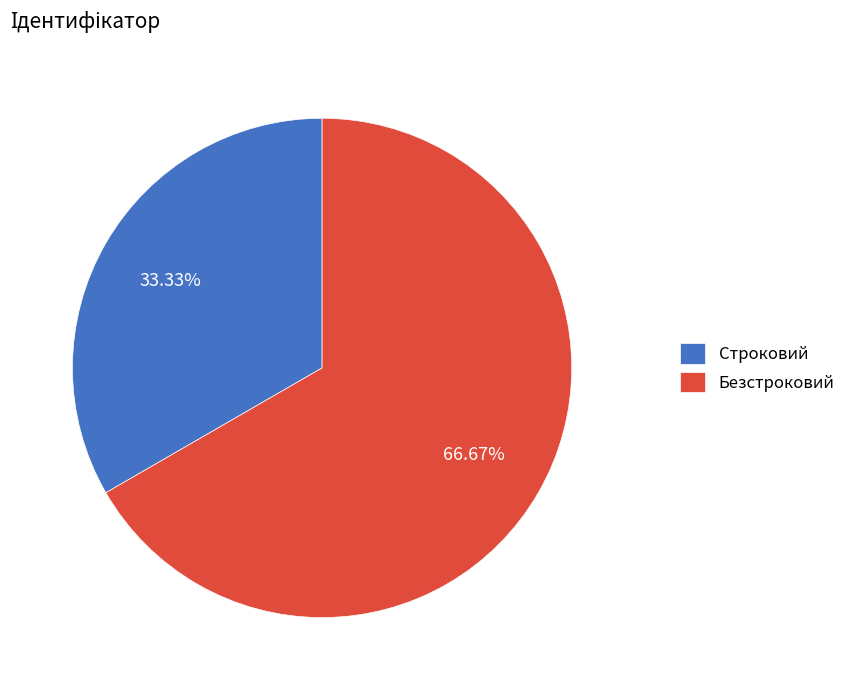

Rank the categories by value from lowest to highest.

Строковий, Безстроковий